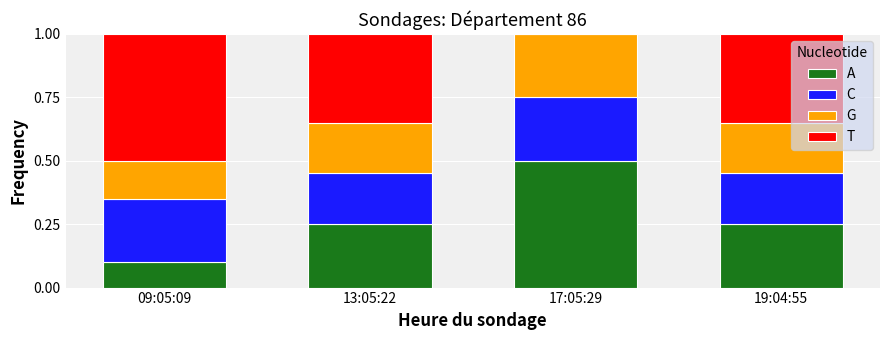

Is it true that A equals 0.2 at 19:04:55?

True